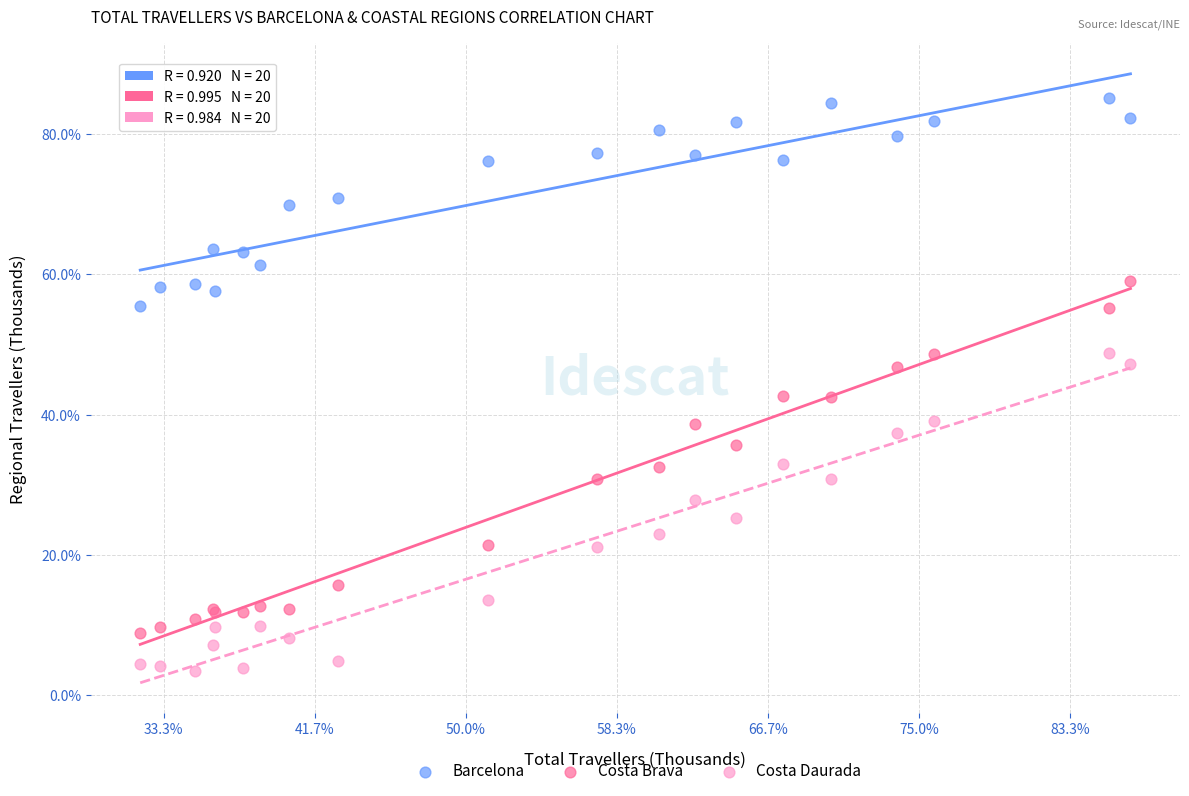

Which series contains the lowest Y value?

Costa Daurada